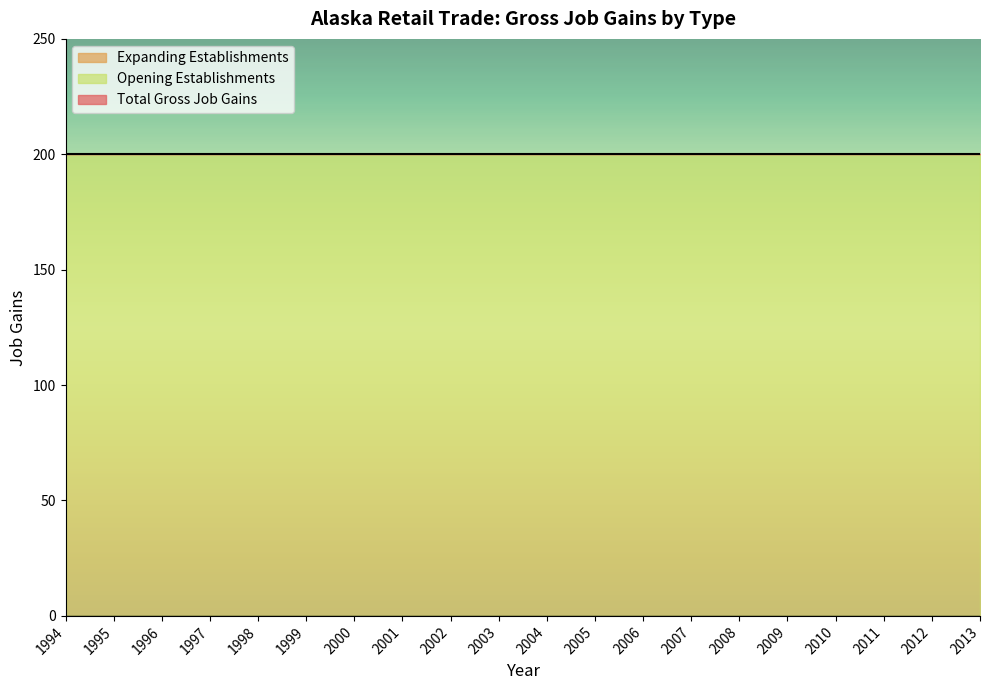

What is the spread (max minus min) of values at 2012?

200